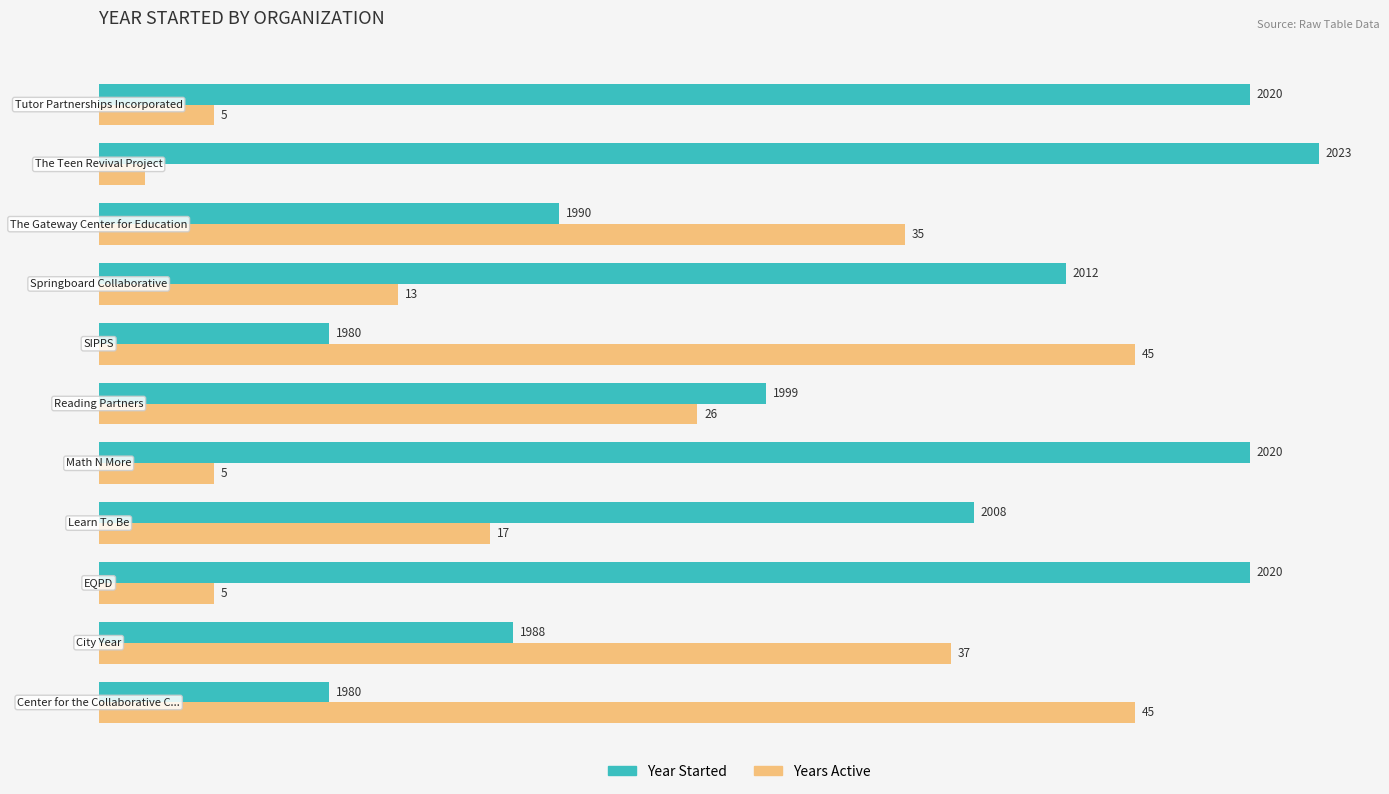

What is the difference between the second highest and minimum values in the Year Started series?

40